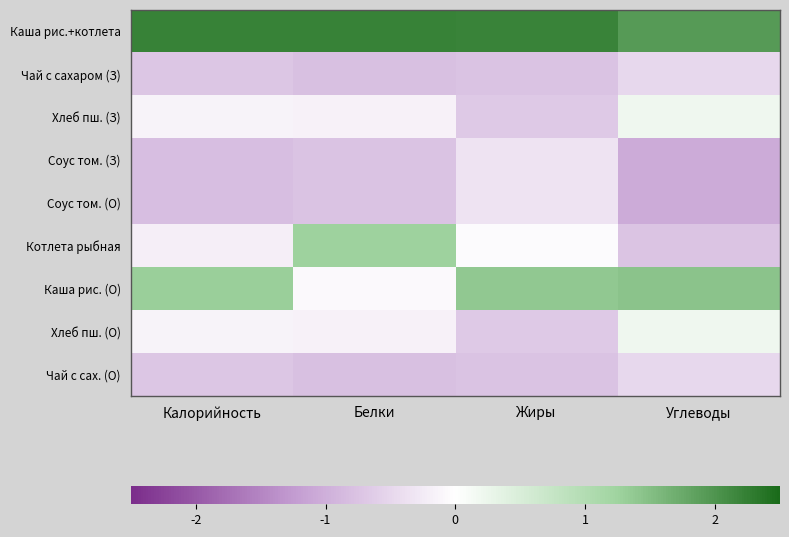

What is the spread (max minus min) of values at Белки?

3.0